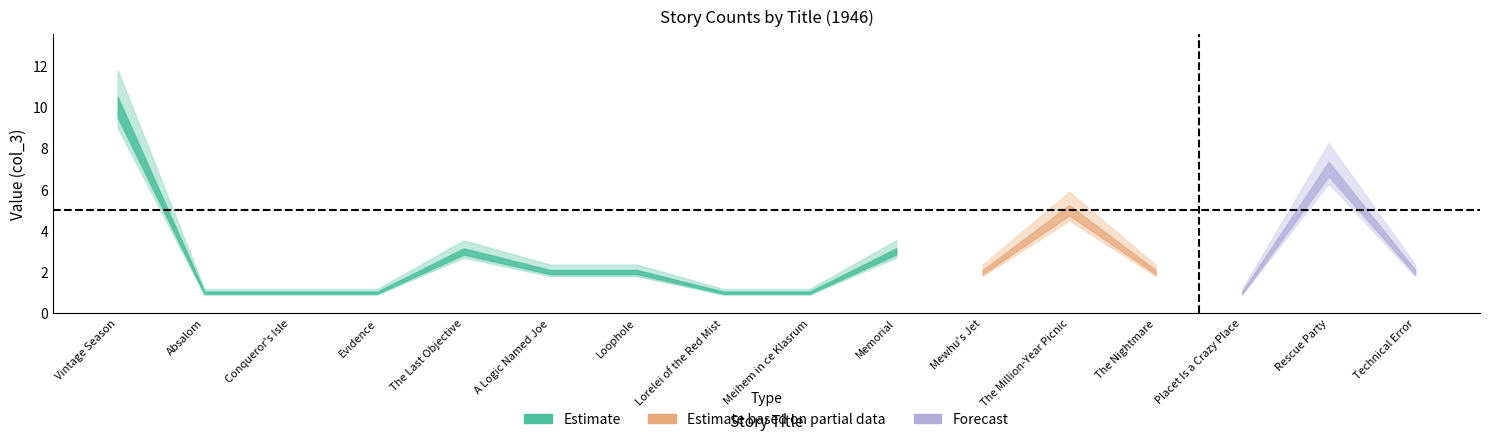

Rank the categories by value from highest to lowest.

Vintage Season, Rescue Party, The Million-Year Picnic, The Last Objective, Memorial, A Logic Named Joe, Loophole, Mewhu's Jet, The Nightmare, Technical Error, Absalom, Conqueror's Isle, Evidence, Lorelei of the Red Mist, Meihem in ce Klasrum, Placet Is a Crazy Place